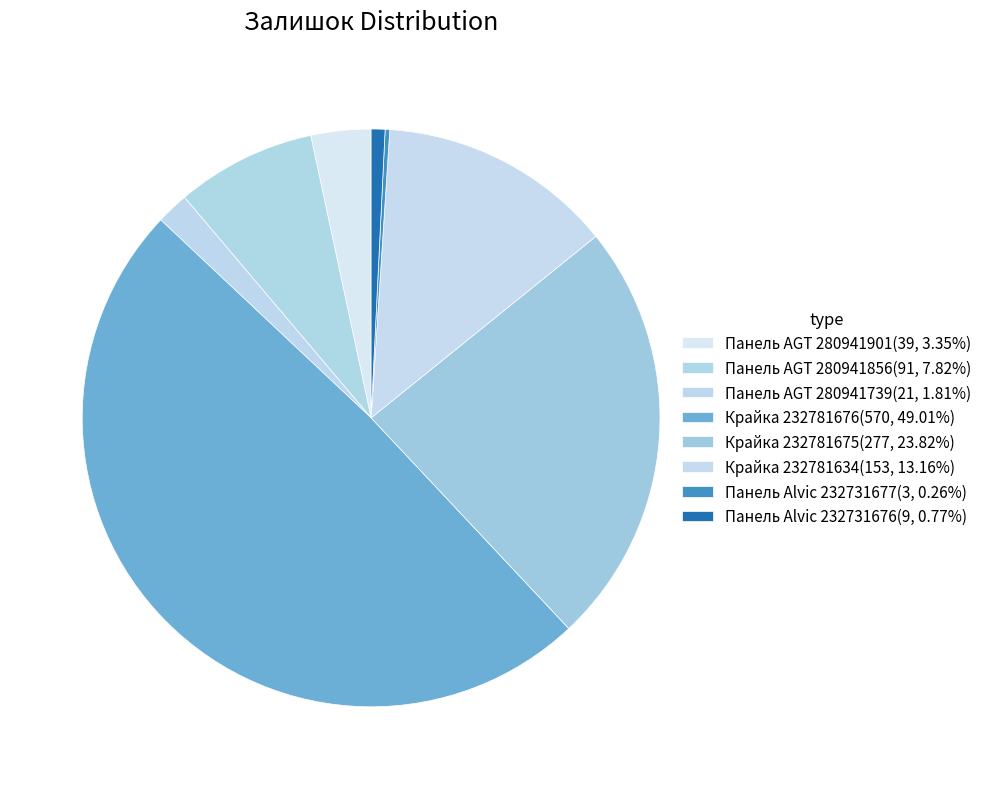

To the nearest percent, what percentage of the pie is Панель AGT 280941856?

8%